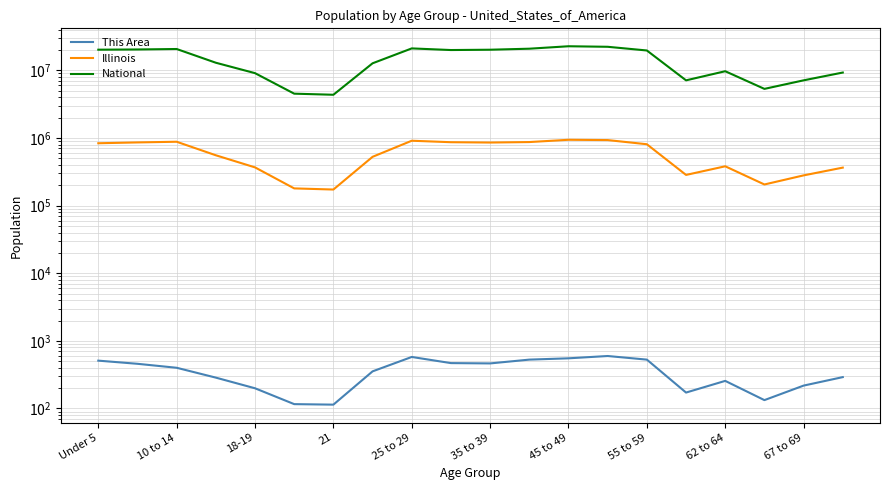

How many values in the Illinois series are below 807778?

10